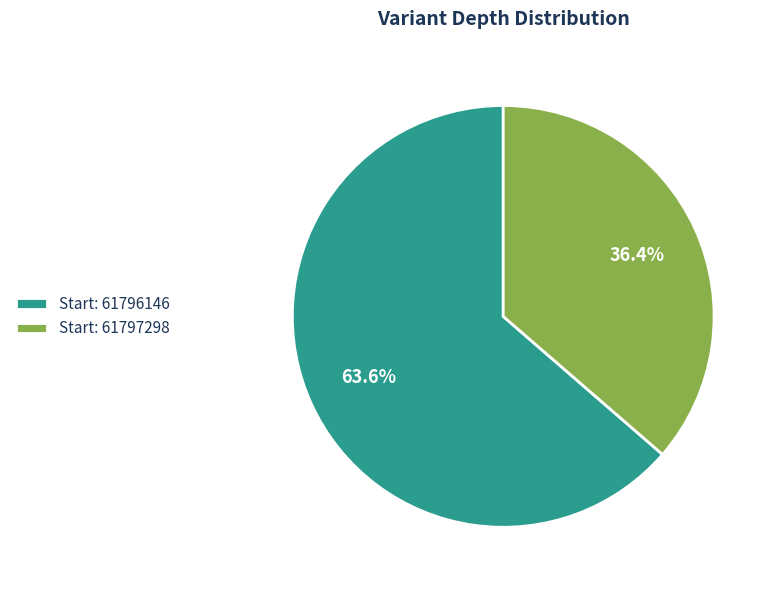

What is the largest slice in the pie chart?

Start: 61796146